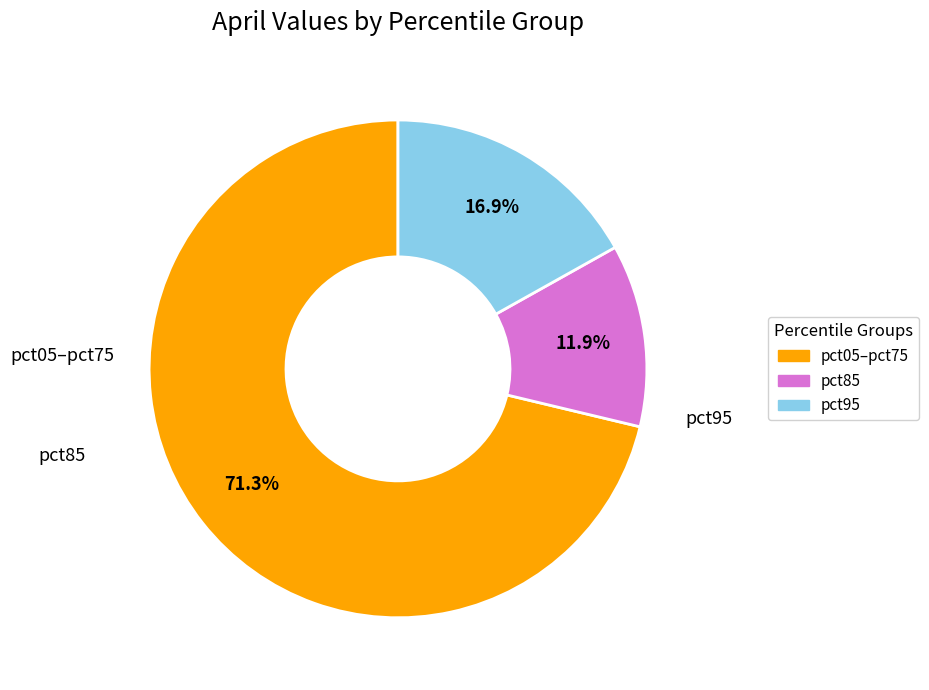

Is there a majority slice in this chart?

Yes